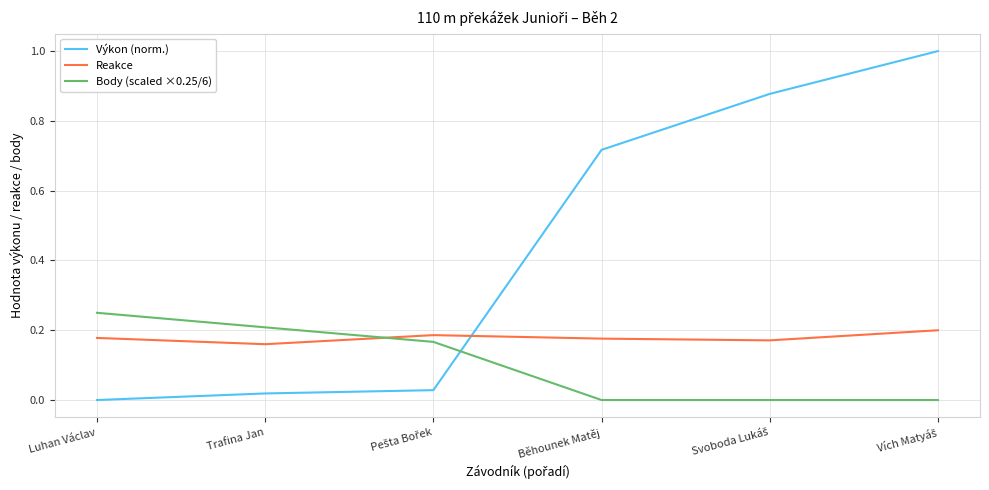

What is the greatest value displayed?

1.0